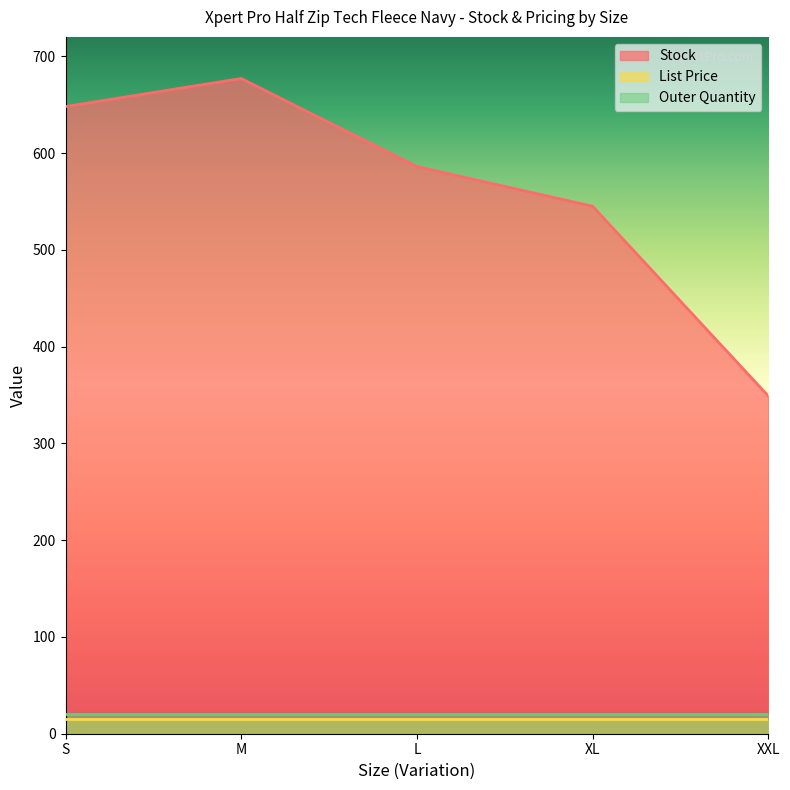

Which series has the widest spread of values?

Stock